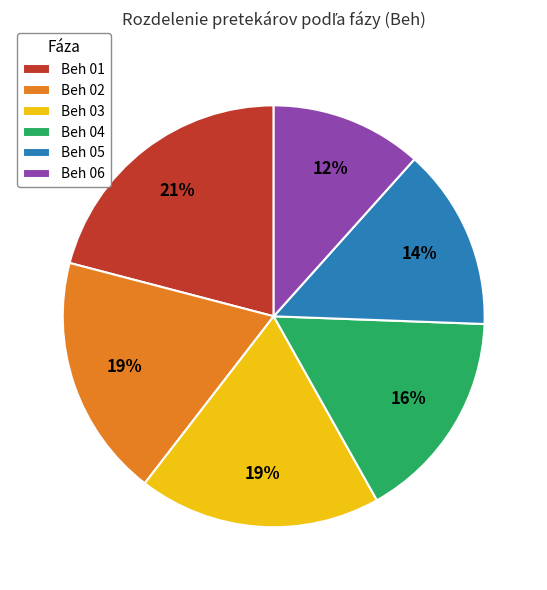

Is it true that Beh 03 is 19% of the pie?

True